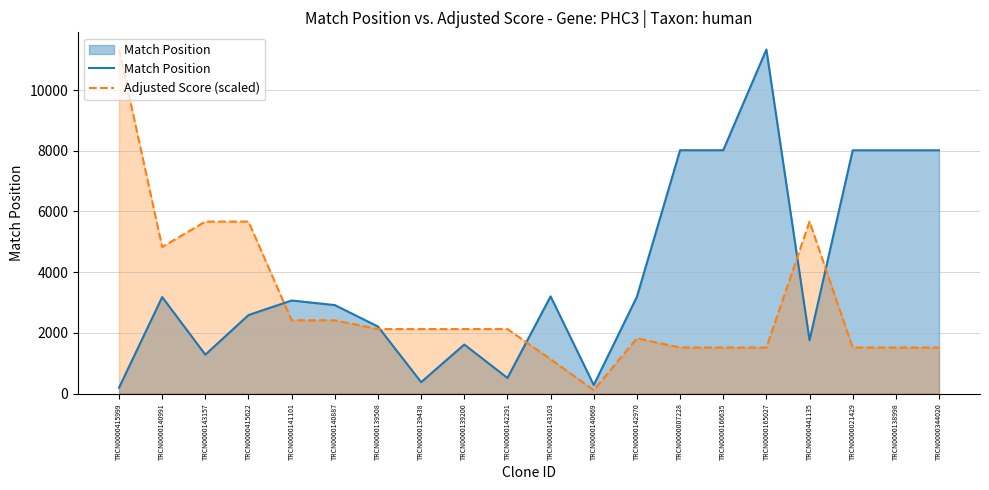

The value of Match Position at TRCN0000140669 is 283.0. True or false?

True